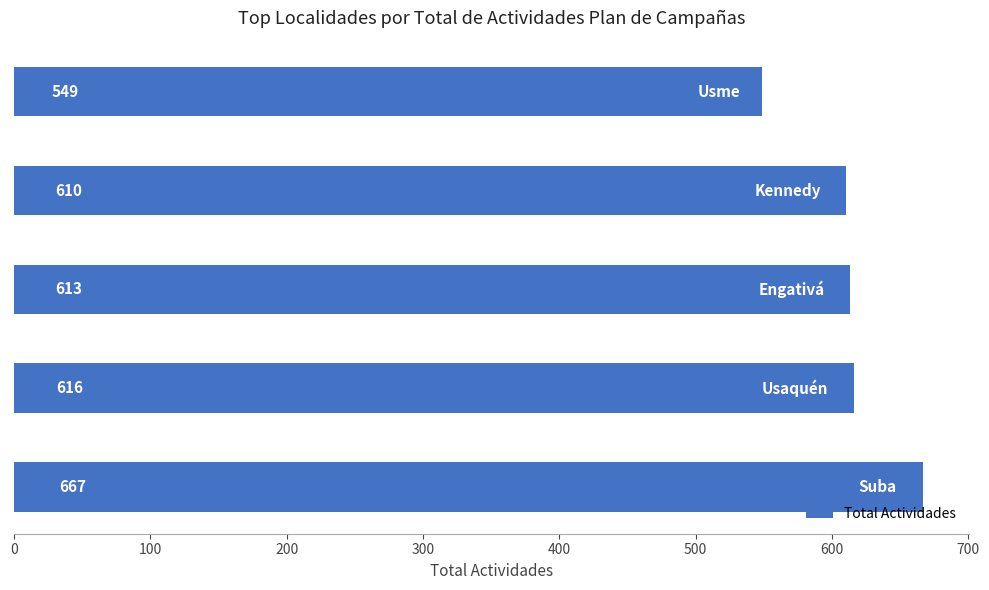

What is the difference between the second highest and second lowest values?

6